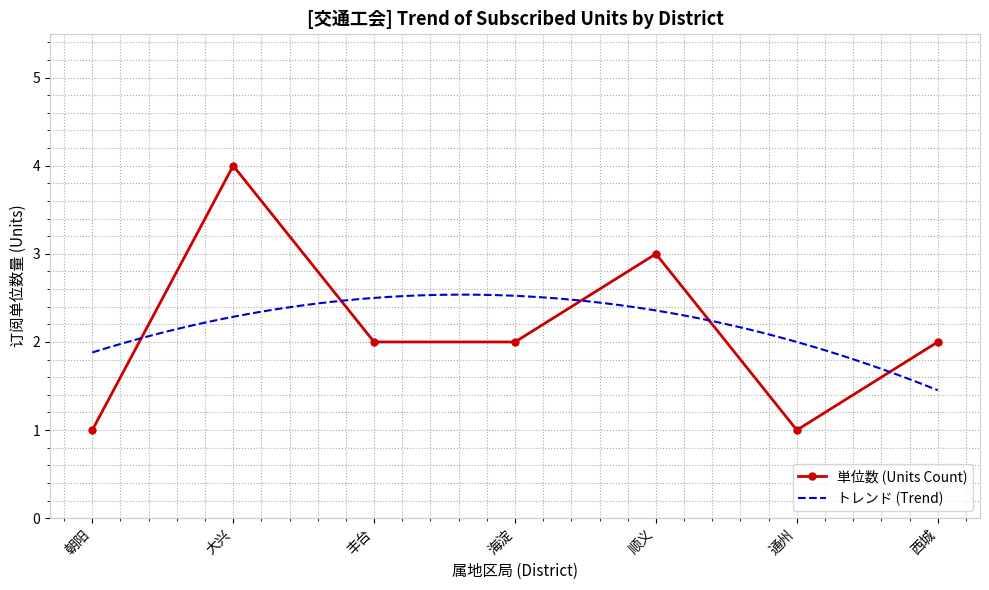

What is the value of the 単位数 (Units Count) point at the 7th from the left?

2